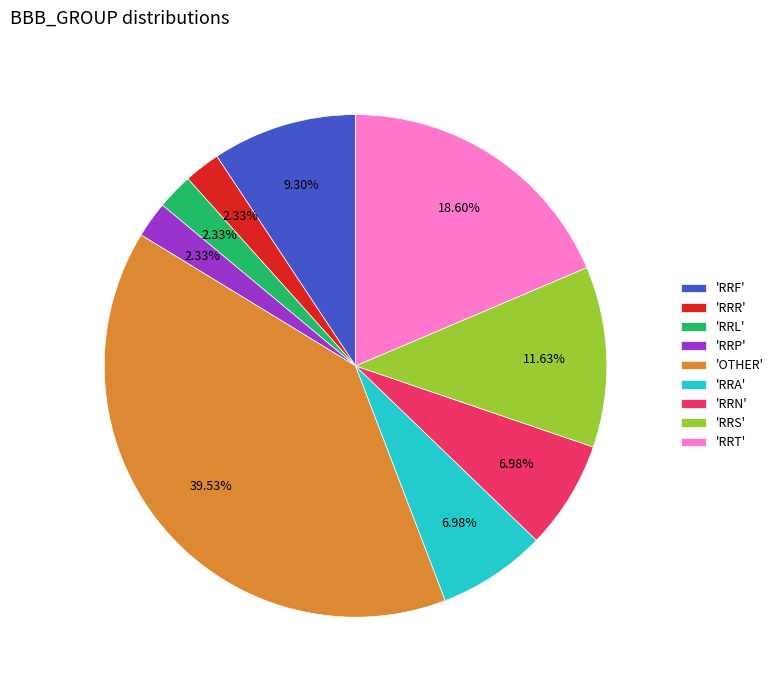

To the nearest percent, what is the difference between the largest and smallest slice percentages?

37%